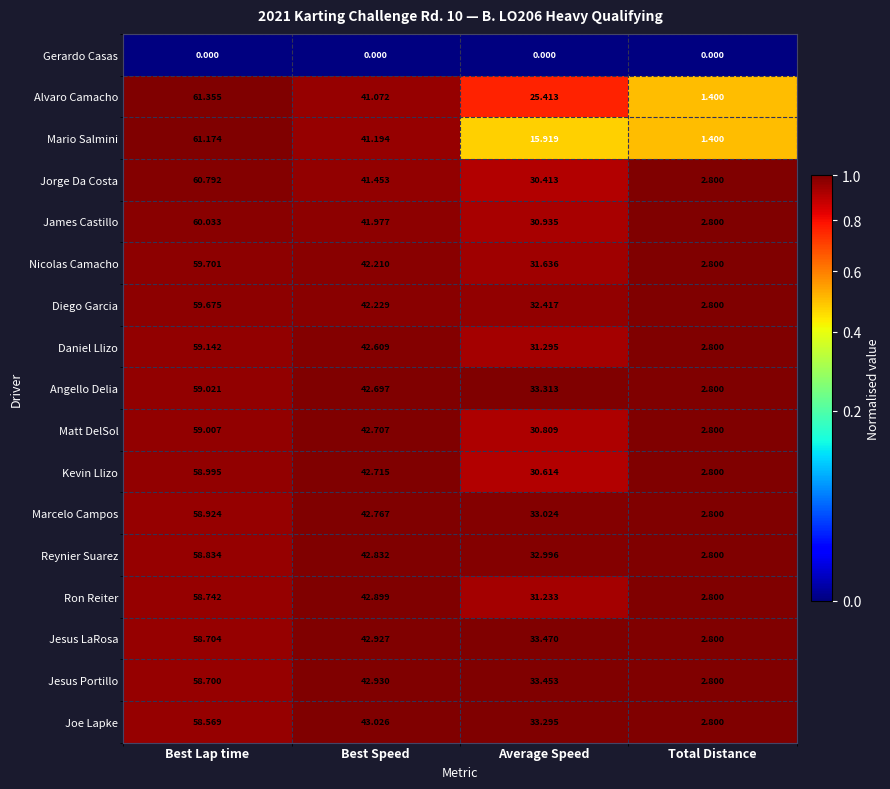

At which label does Matt DelSol first exceed 42?

Best Lap time